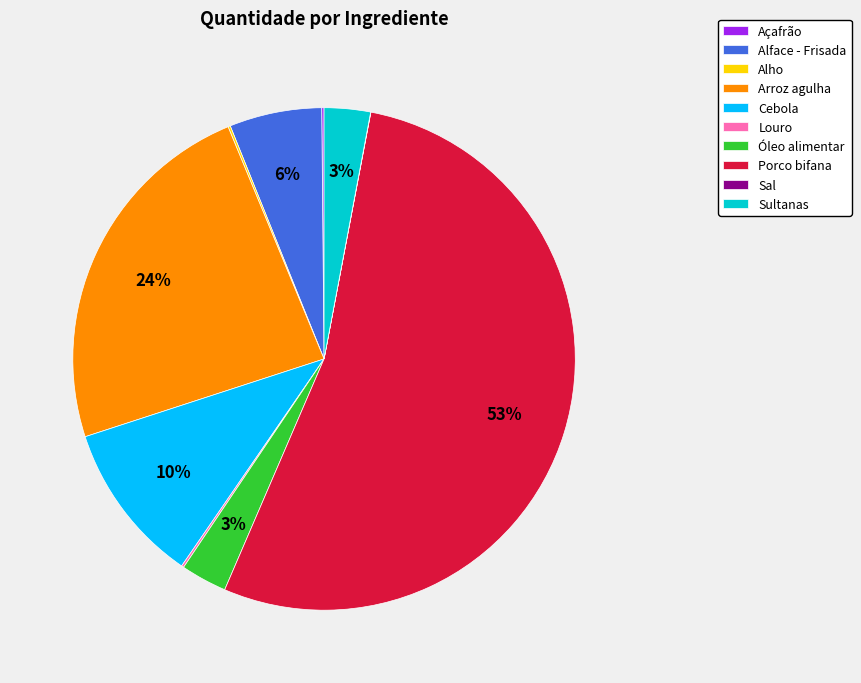

Which category has the biggest portion of the pie?

Porco bifana